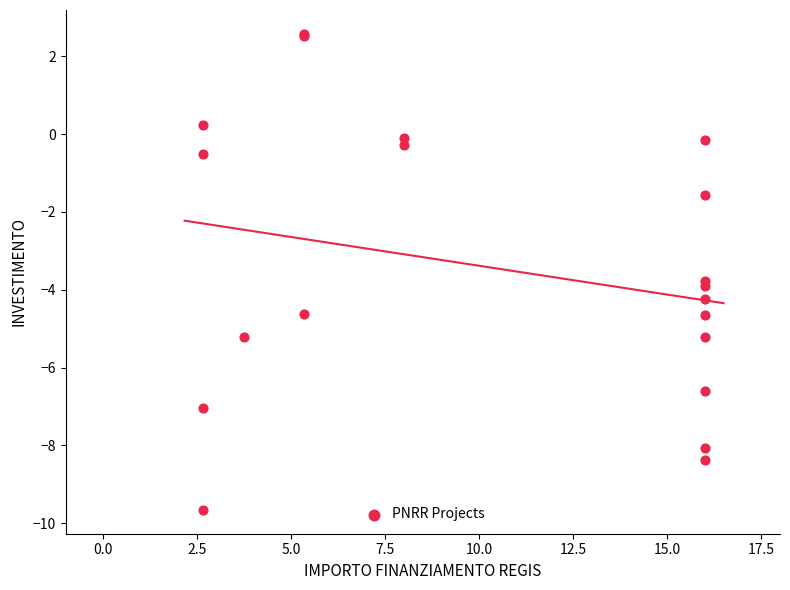

What Y value in the scatter plot is closest to -3?

-3.8